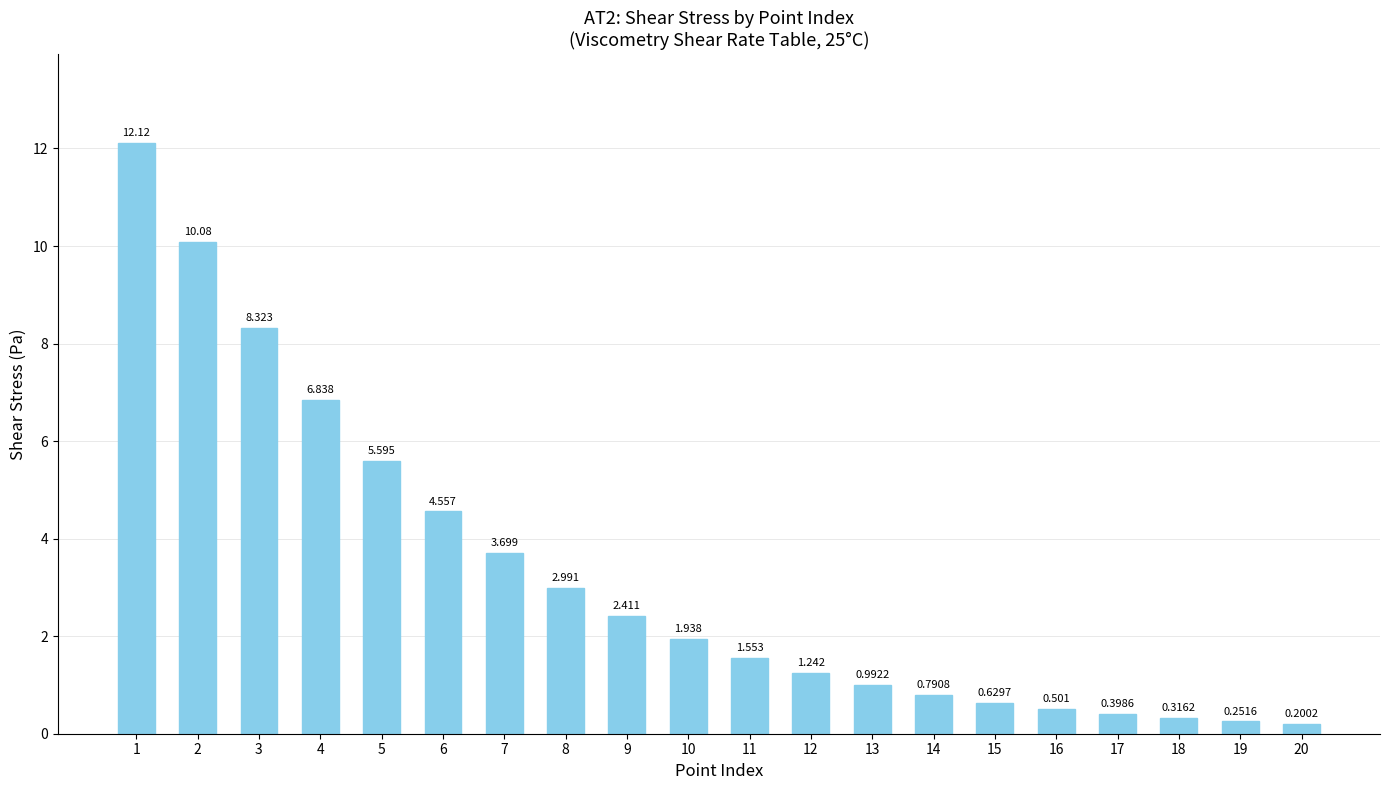

What is the value of the 13th bar from the left?

1.0